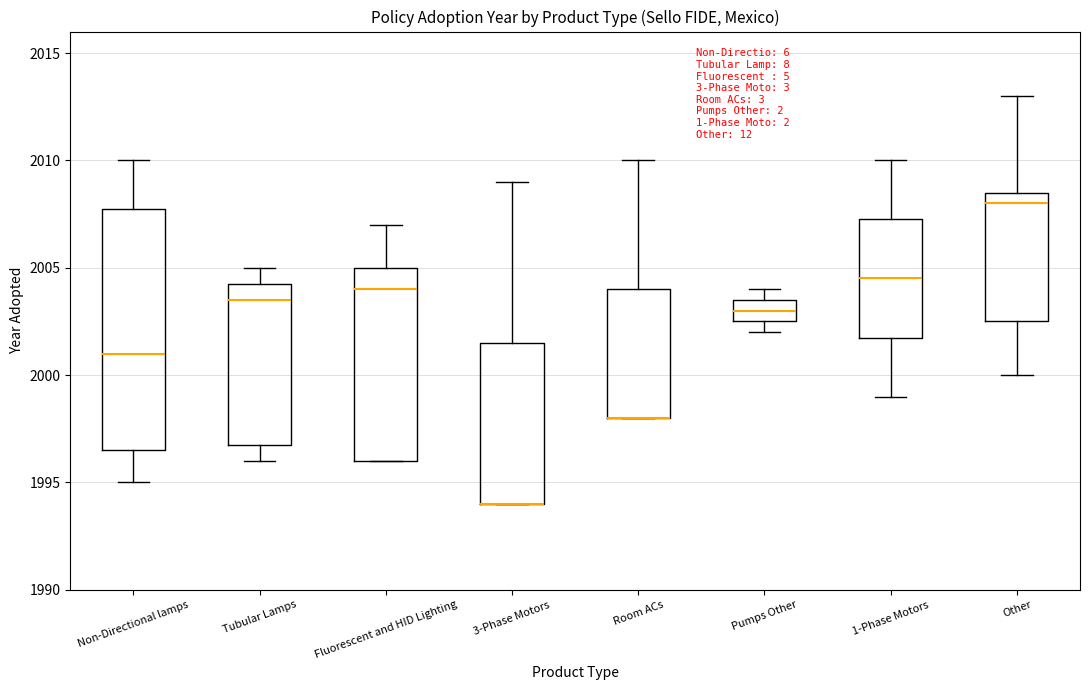

Reading left to right, read every box against the y-axis: the position of its median line, the range the box covers, and the ends of its whiskers. The values are not printed on the chart, so give them approximately, as read against the axis.

Non-Directional lamps: median 2001.0, box 1996.5 to 2008.0, whiskers 1995.0 to 2010.0
Tubular Lamps: median 2003.5, box 1997.0 to 2004.5, whiskers 1996.0 to 2005.0
Fluorescent and HID Lighting: median 2004.0, box 1996.0 to 2005.0, whiskers 1996.0 to 2007.0
3-Phase Motors: median 1994.0 (drawn on the box's lower edge), box 1994.0 to 2001.5, whiskers 1994.0 to 2009.0
Room ACs: median 1998.0 (drawn on the box's lower edge), box 1998.0 to 2004.0, whiskers 1998.0 to 2010.0
Pumps Other: median 2003.0, box 2002.5 to 2003.5, whiskers 2002.0 to 2004.0
1-Phase Motors: median 2004.5, box 2002.0 to 2007.5, whiskers 1999.0 to 2010.0
Other: median 2008.0, box 2002.5 to 2008.5, whiskers 2000.0 to 2013.0